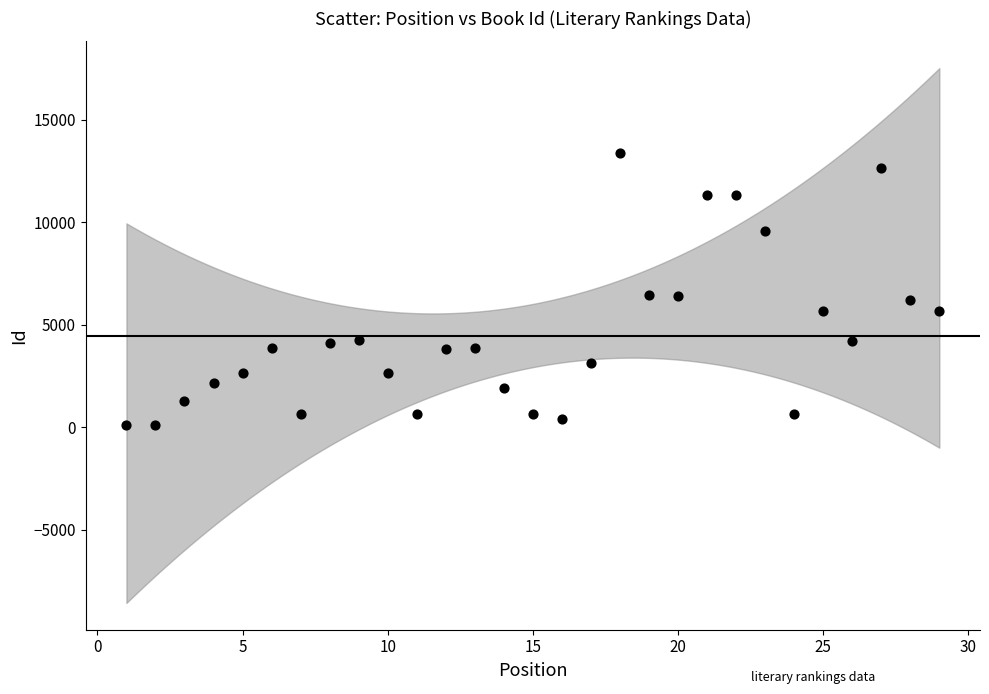

What is the range of Y values (max minus min)?

13252